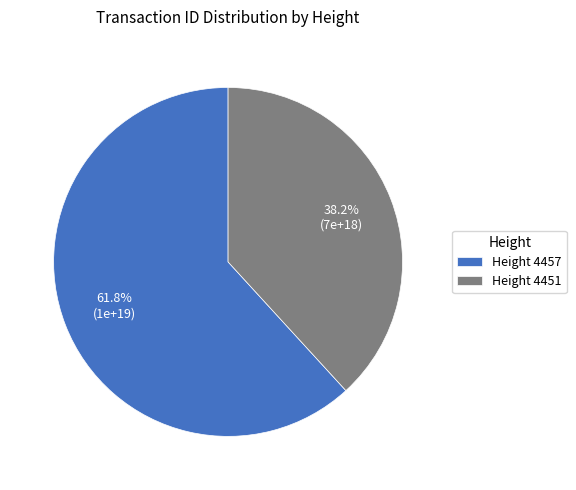

Which slice represents more than half of the pie?

Height 4457